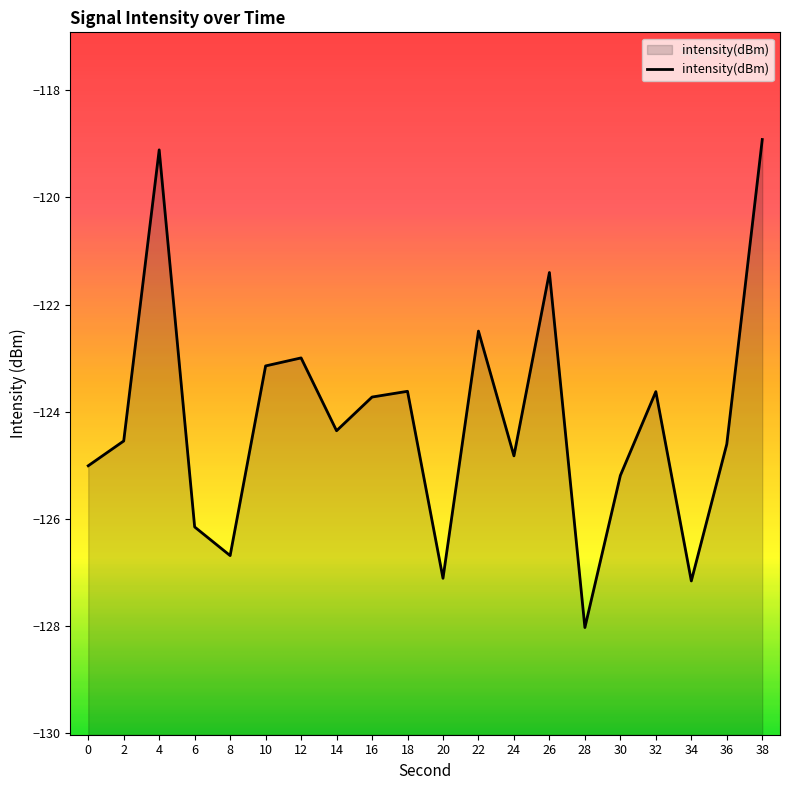

What is the difference between the second highest and minimum values?

8.9